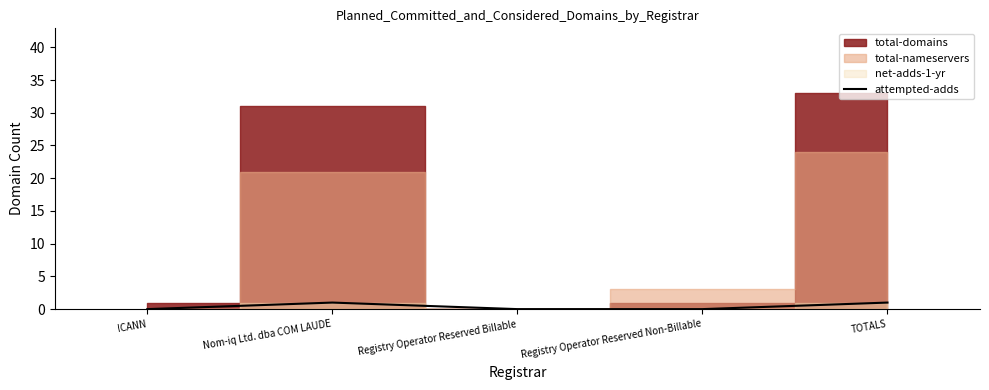

True or false: attempted-adds has a value of 1 at Nom-iq Ltd. dba COM LAUDE.

True